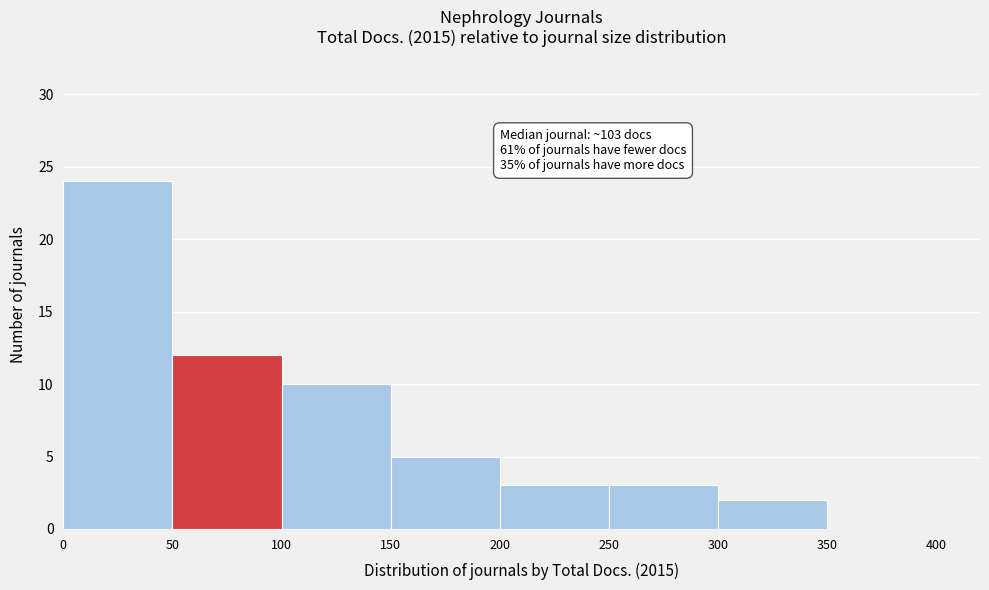

Over which range of the x-axis is the bar tallest?

0 to 50